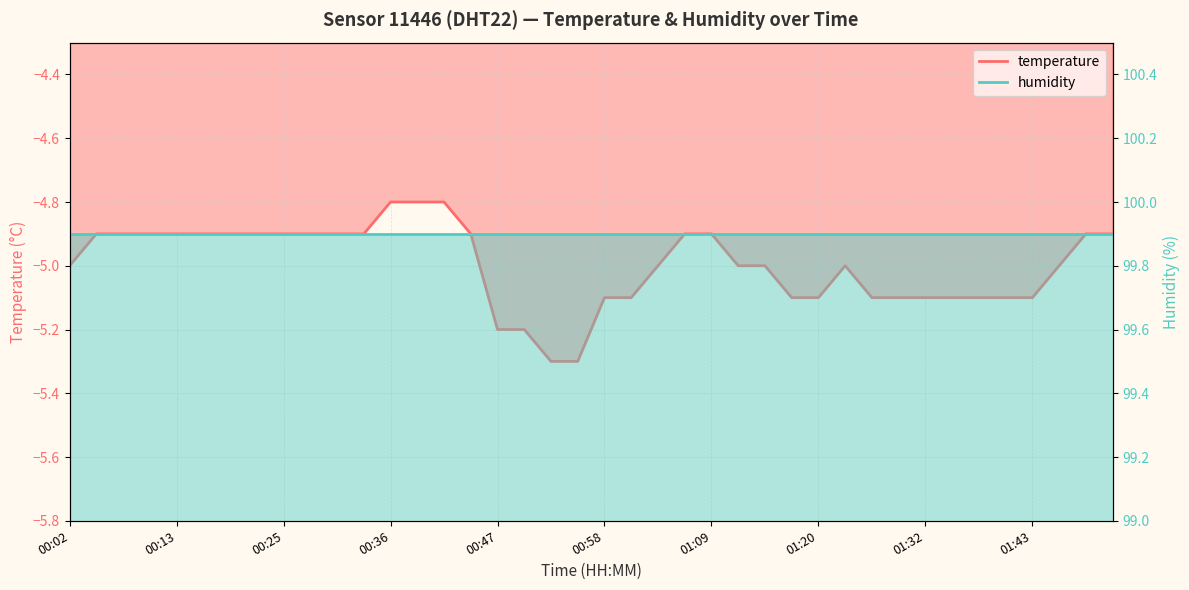

Reading left to right, what are all the values shown in this chart?

-5.0	-4.9	-4.9	-4.9	-4.9	-4.9	-4.9	-4.9	-4.9	-4.9	-4.9	-4.9	-4.8	-4.8	-4.8	-4.9	-5.2	-5.2	-5.3	-5.3	-5.1	-5.1	-5.0	-4.9	-4.9	-5.0	-5.0	-5.1	-5.1	-5.0	-5.1	-5.1	-5.1	-5.1	-5.1	-5.1	-5.1	-5.0	-4.9	-4.9